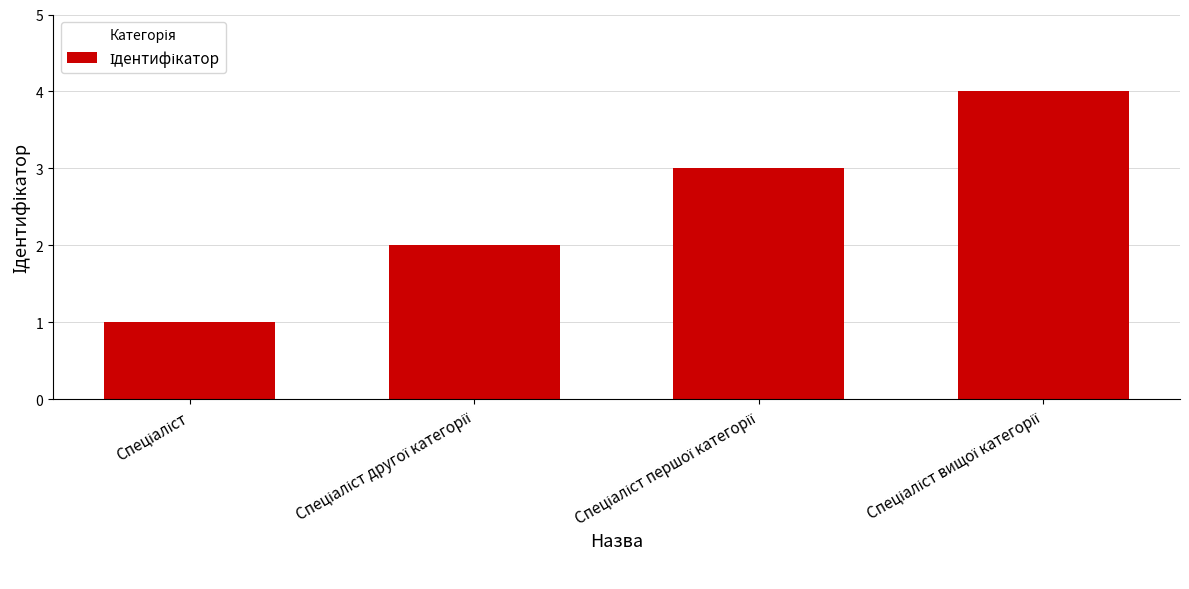

What is the difference between the maximum and minimum values?

3